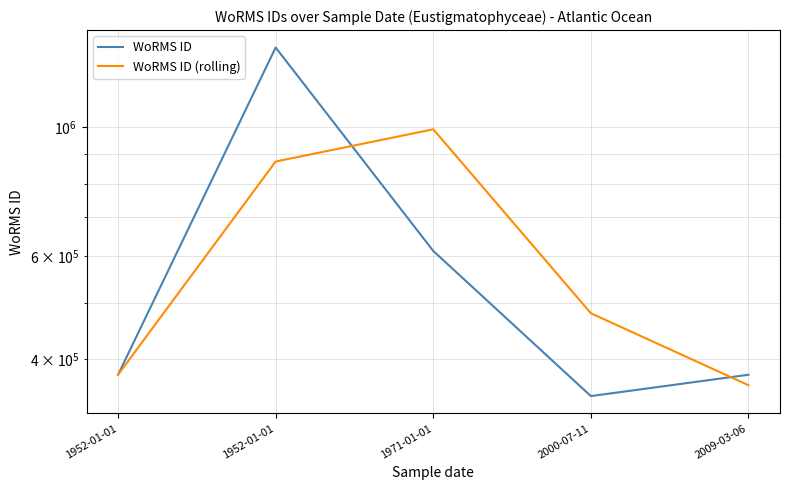

Which series has the largest range (max minus min)?

WoRMS ID